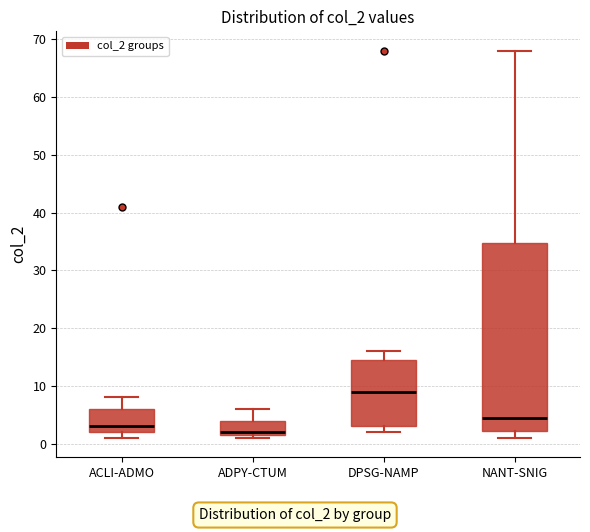

Reading left to right, transcribe this box plot: for each box, give where its median line is, the range the box spans, and where its two whiskers end, as read against the y-axis. The values are not printed on the chart, so give them approximately, as read against the axis.

ACLI-ADMO: median 3, box 2 to 6, whiskers 1 to 8
ADPY-CTUM: median 2 (just above the box's lower edge), box 2 to 4, whiskers 1 to 6
DPSG-NAMP: median 9, box 3 to 15, whiskers 2 to 16
NANT-SNIG: median 5, box 2 to 35, whiskers 1 to 68